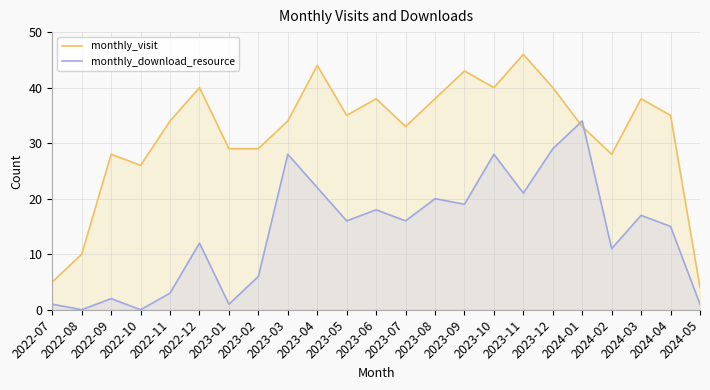

Is it true that monthly_visit equals 11 at 2023-08?

False